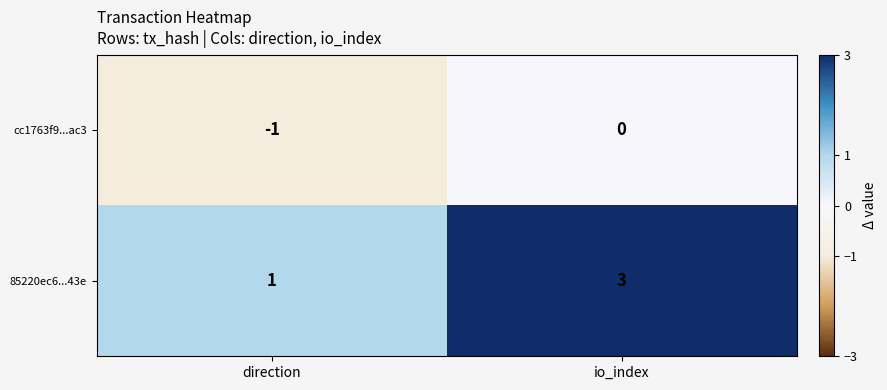

At which category is the sum across all series the highest?

io_index